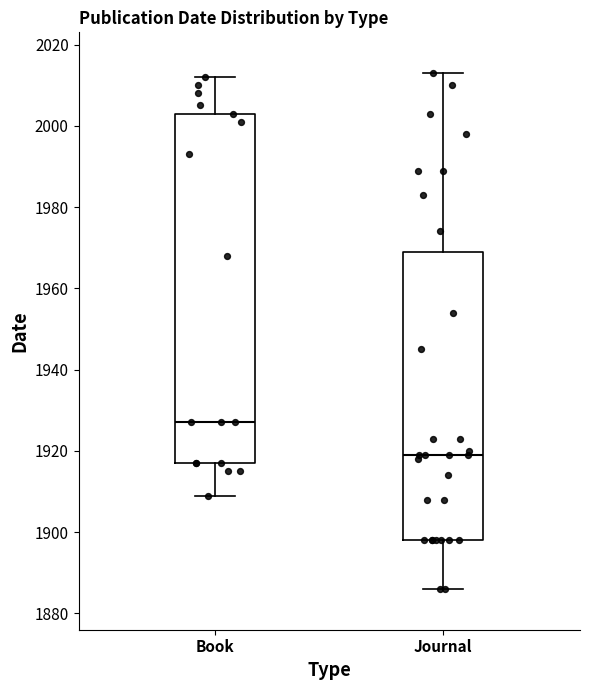

Reading left to right, read every box against the y-axis: the position of its median line, the range the box covers, and the ends of its whiskers. The values are not printed on the chart, so give them approximately, as read against the axis.

Book: median 1928, box 1918 to 2004, whiskers 1910 to 2012
Journal: median 1920, box 1898 to 1970, whiskers 1886 to 2014